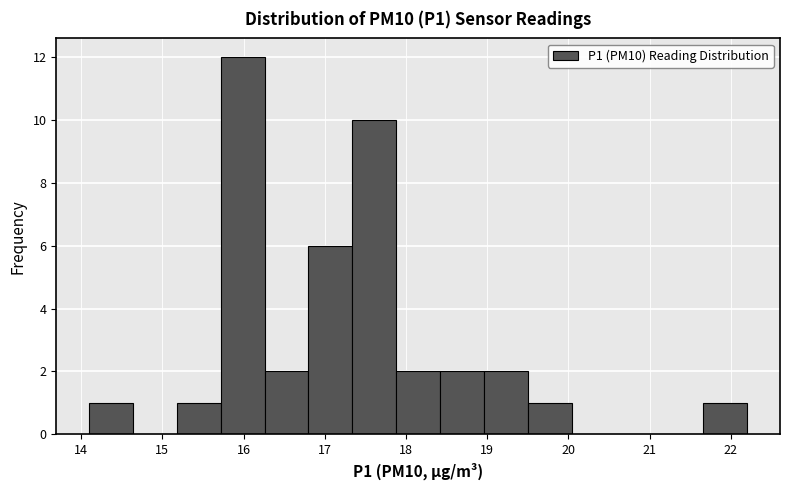

Over which range of the x-axis is the bar tallest?

15.72 to 16.26